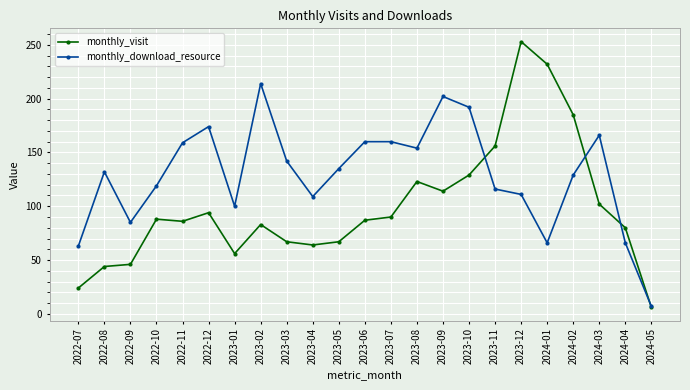

What is the difference between the highest and lowest values at 2023-11?

40